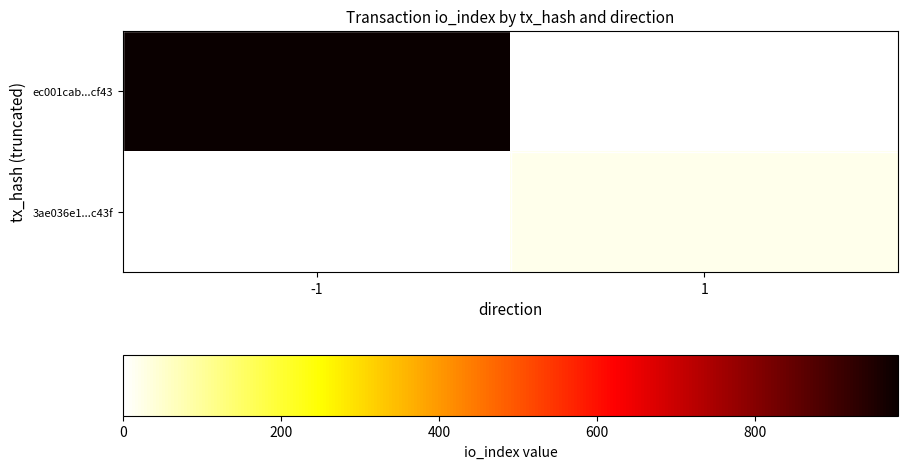

Reading left to right, extract all data points from this chart.

ec001cab...cf43: -1=981	1=0
3ae036e1...c43f: -1=0	1=21